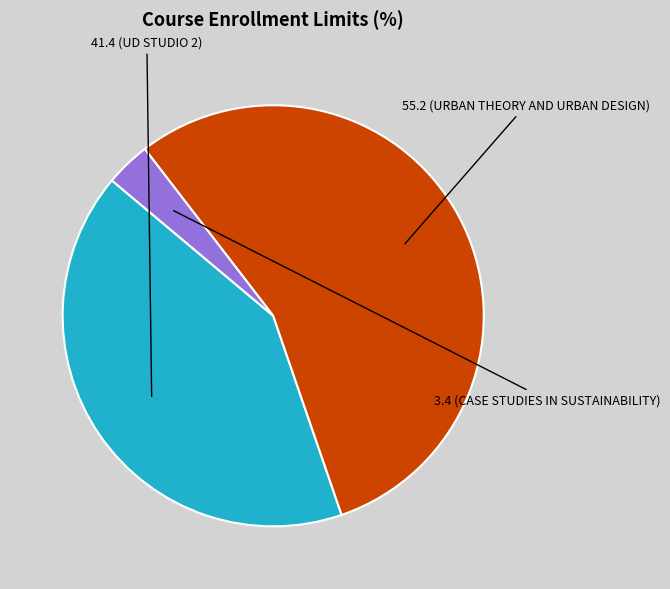

Is there a majority slice in this chart?

Yes